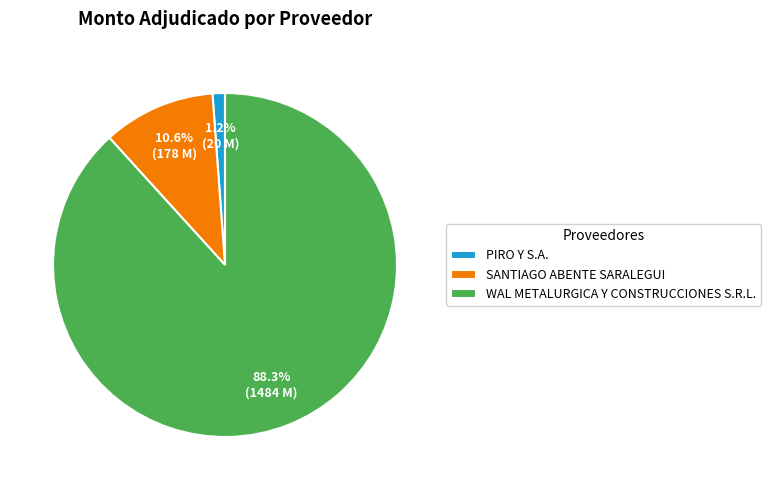

Is it true that SANTIAGO ABENTE SARALEGUI is 1% of the pie?

False